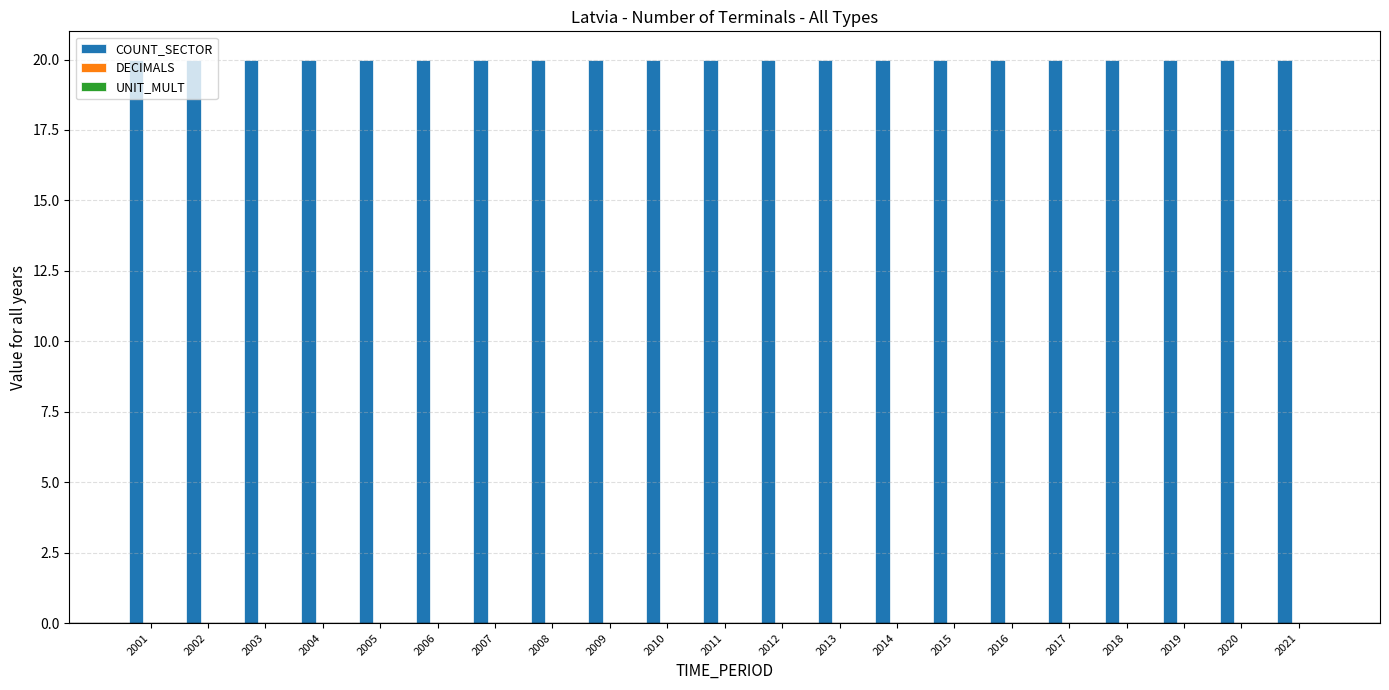

Is the value of COUNT_SECTOR at 2012 greater than the value of DECIMALS at 2013?

Yes